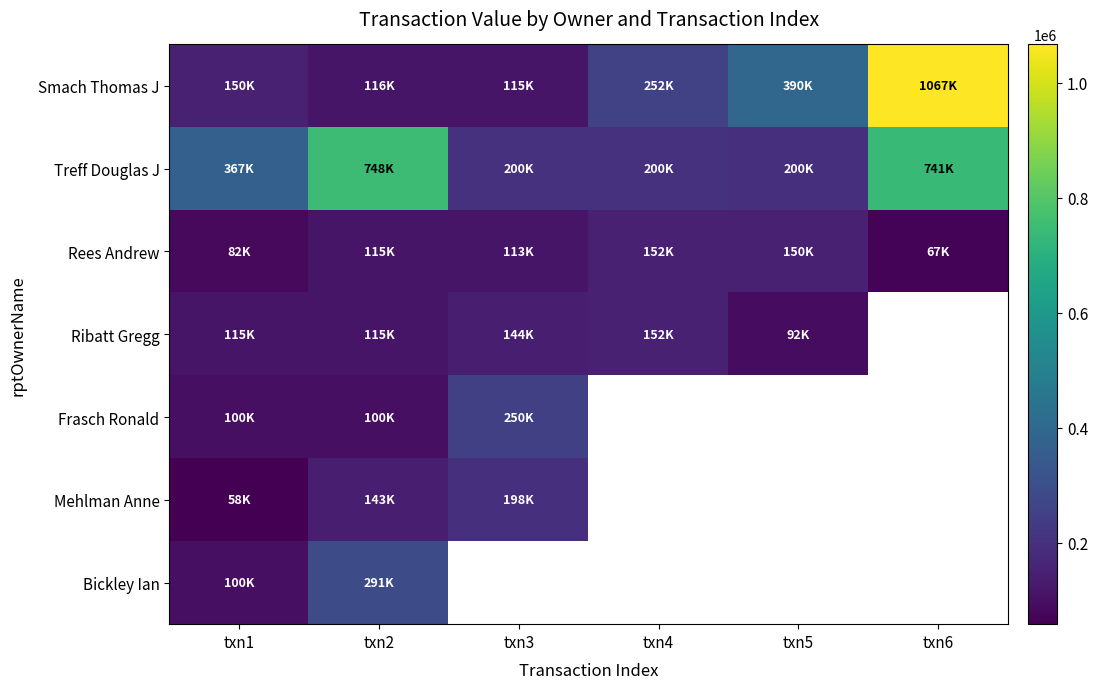

Which series changed the most between txn2 and txn3?

Treff Douglas J